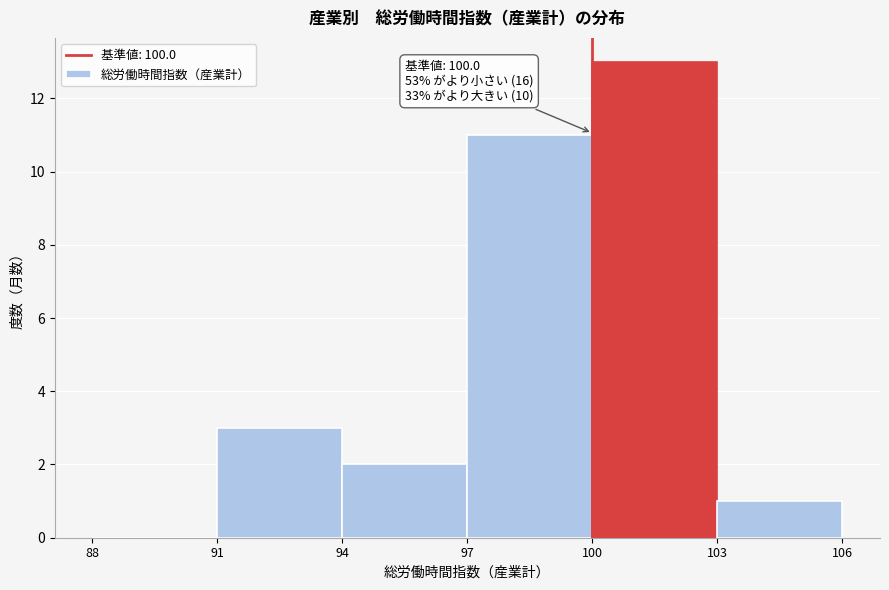

Over which range of the x-axis is the bar tallest?

100 to 103